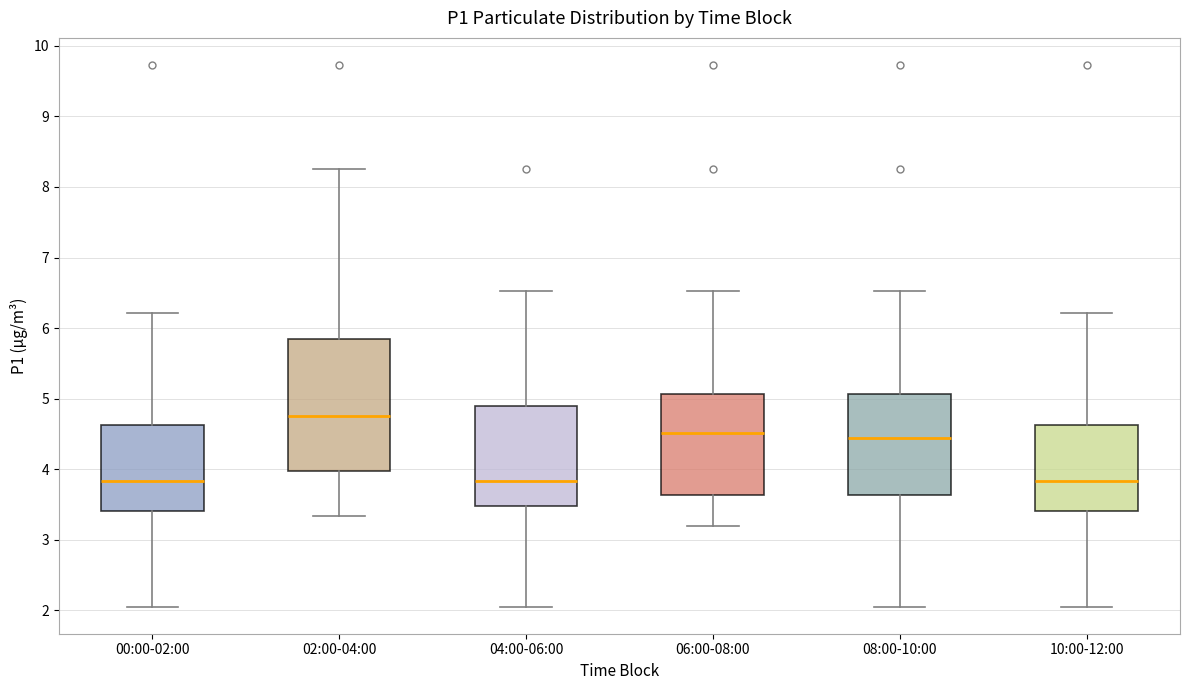

Reading left to right, read every box against the y-axis: the position of its median line, the range the box covers, and the ends of its whiskers. The values are not printed on the chart, so give them approximately, as read against the axis.

00:00-02:00: median 3.8, box 3.4 to 4.6, whiskers 2.1 to 6.2
02:00-04:00: median 4.8, box 4.0 to 5.9, whiskers 3.3 to 8.3
04:00-06:00: median 3.8, box 3.5 to 4.9, whiskers 2.1 to 6.5
06:00-08:00: median 4.5, box 3.6 to 5.1, whiskers 3.2 to 6.5
08:00-10:00: median 4.4, box 3.6 to 5.1, whiskers 2.1 to 6.5
10:00-12:00: median 3.8, box 3.4 to 4.6, whiskers 2.1 to 6.2